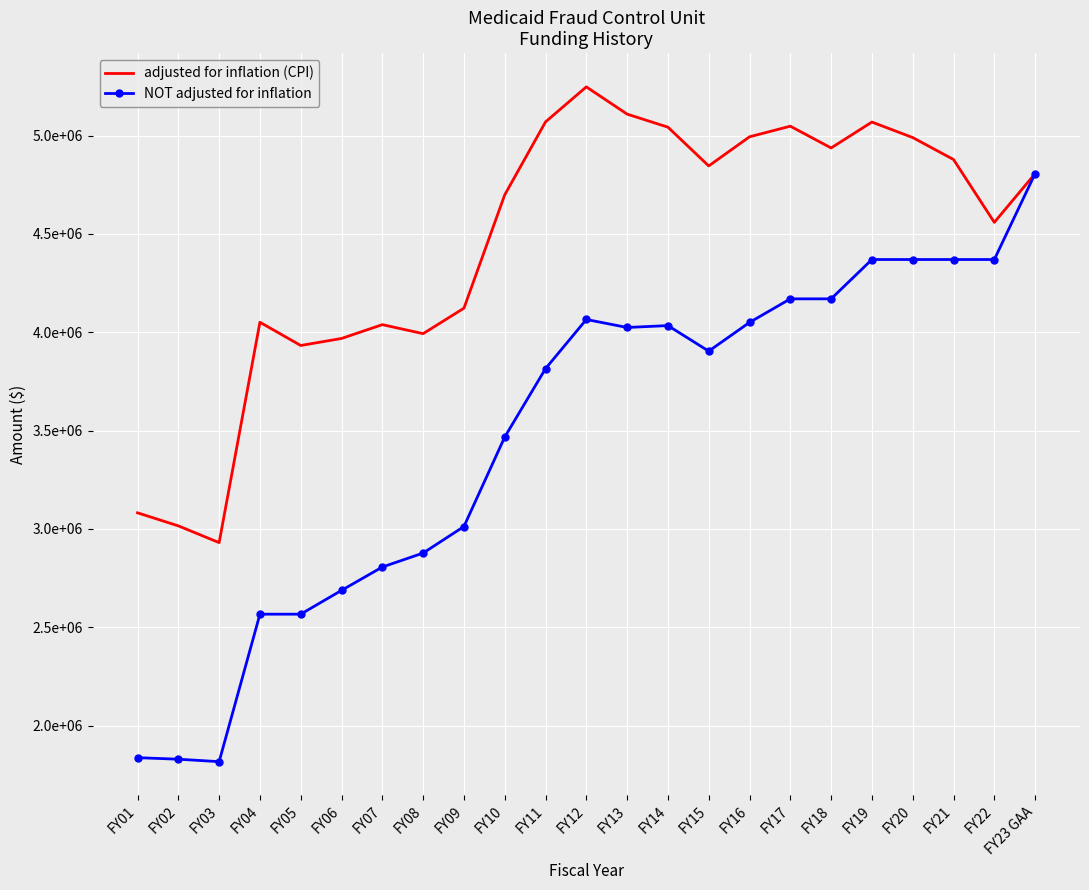

What are all the series names shown in the legend?

adjusted for inflation (CPI), NOT adjusted for inflation